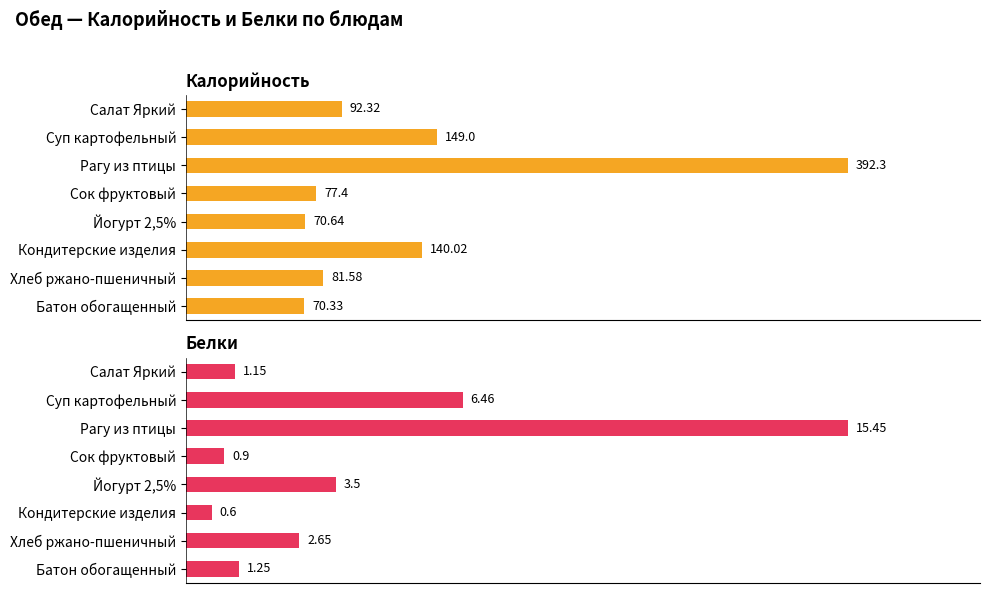

What is the smallest value displayed?

0.6